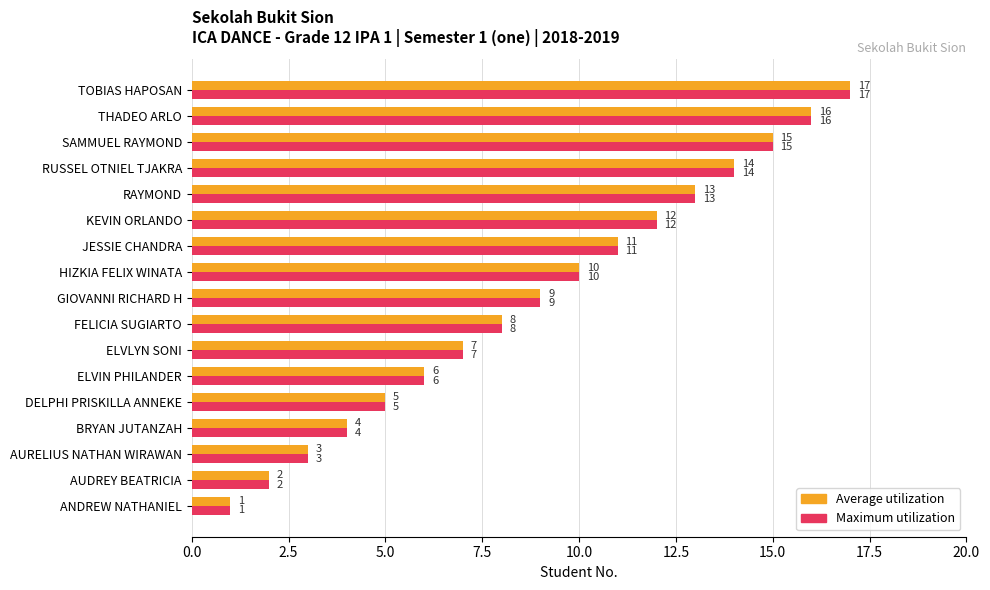

What is the total value across all series at DELPHI PRISKILLA ANNEKE?

10